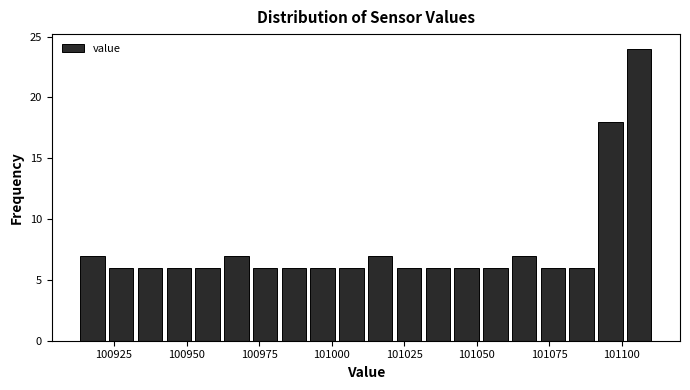

Around what value on the x-axis is the tallest bar? Give the approximate position of its centre, as read against the axis.

101105